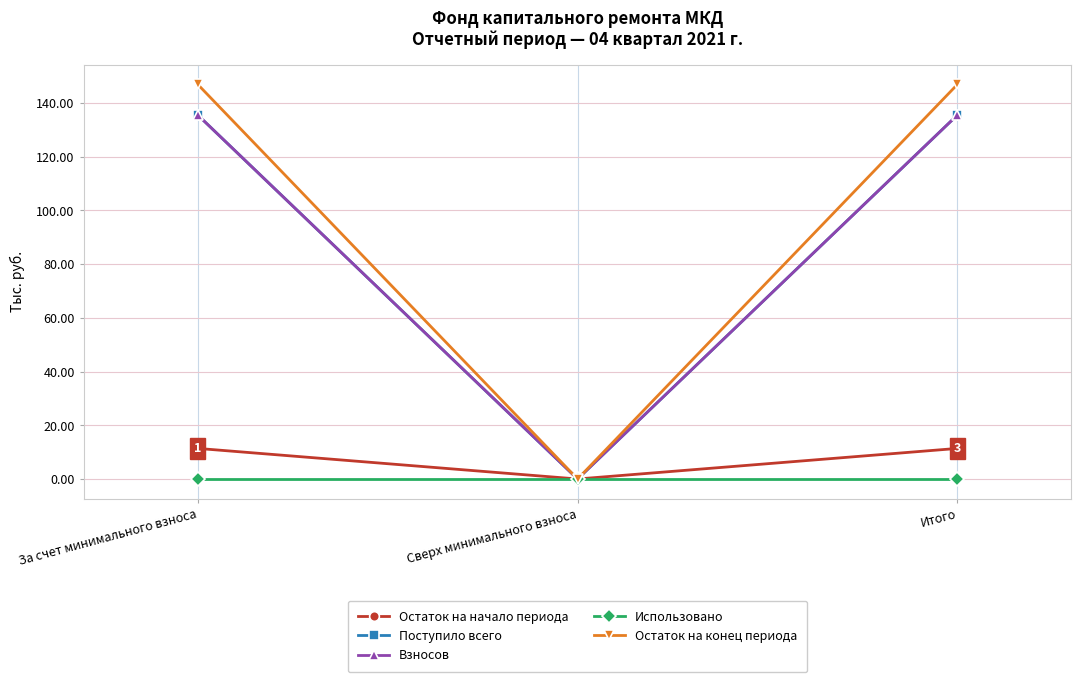

Reading left to right, extract all data points from this chart.

Остаток на начало периода: 11.4	0.0	11.4
Поступило всего: 135.5	0.0	135.5
Взносов: 135.5	0.0	135.5
Использовано: 0.0	0.0	0.0
Остаток на конец периода: 146.9	0.0	146.9